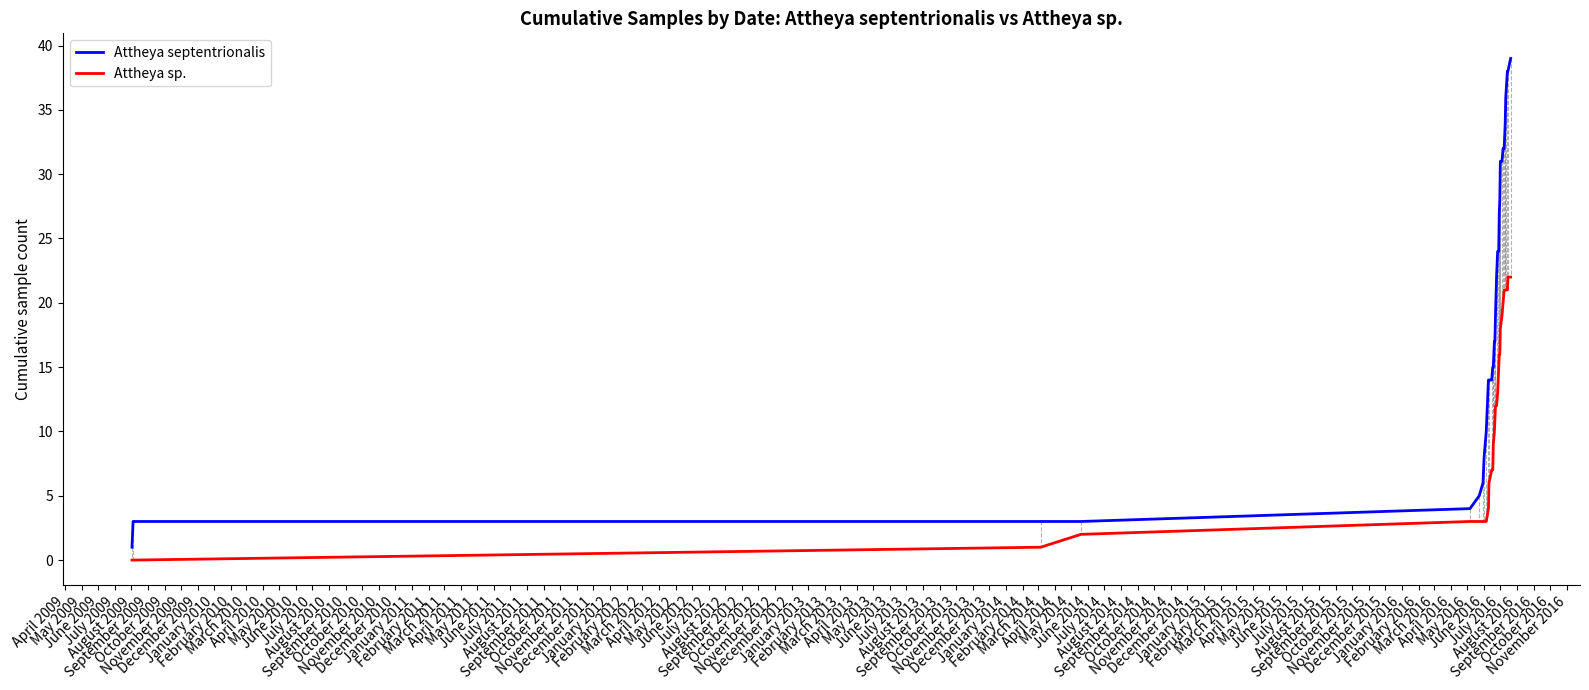

Rank the series by their average value, from lowest to highest.

Attheya sp., Attheya septentrionalis